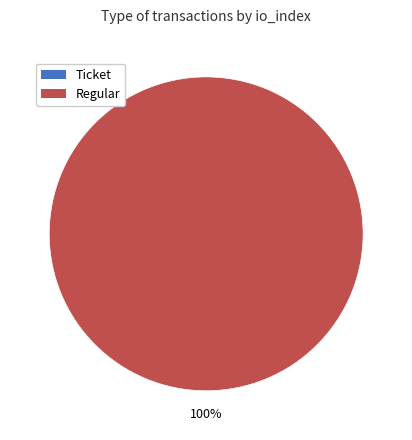

The Ticket slice represents 7% of the pie. True or false?

False